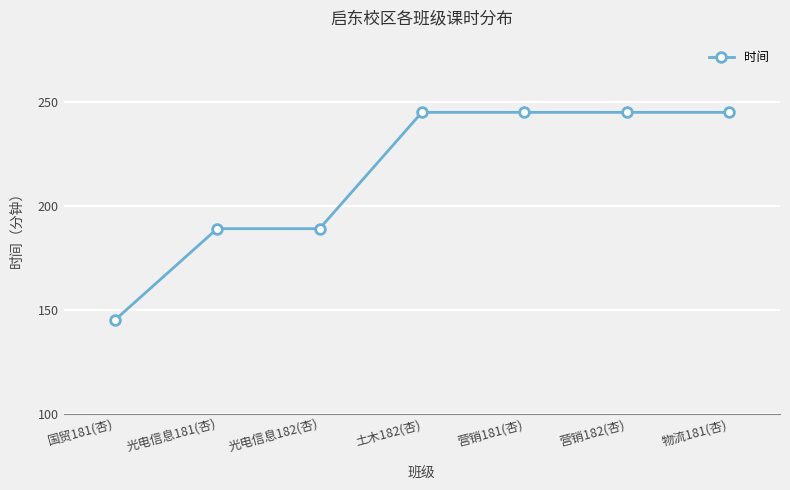

The value at 光电信息182(杏) is 189. True or false?

True